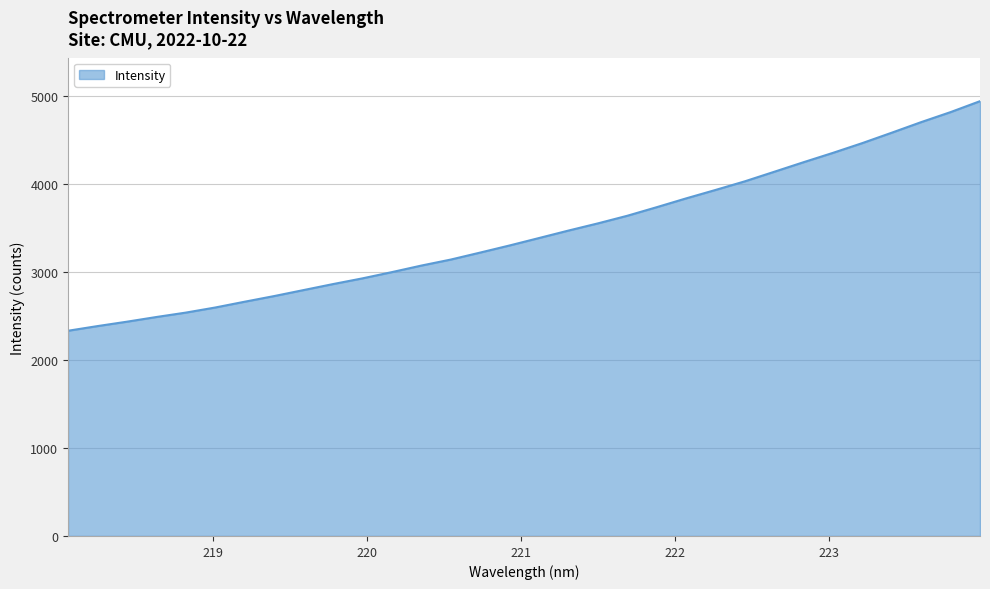

Does the chart display data point markers on the line(s)?

No